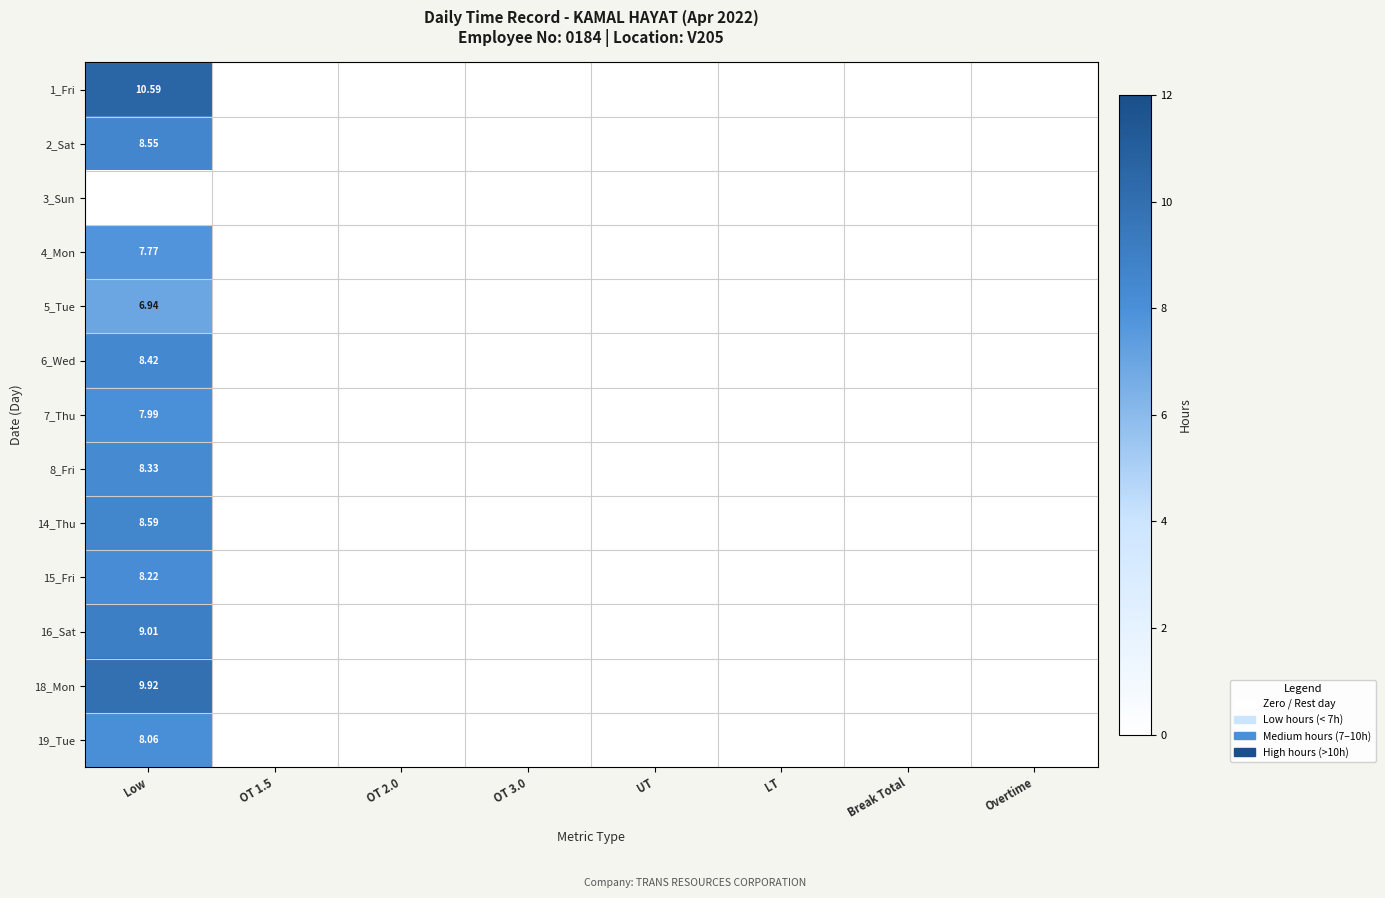

What is the sum of all 4_Mon values?

7.8